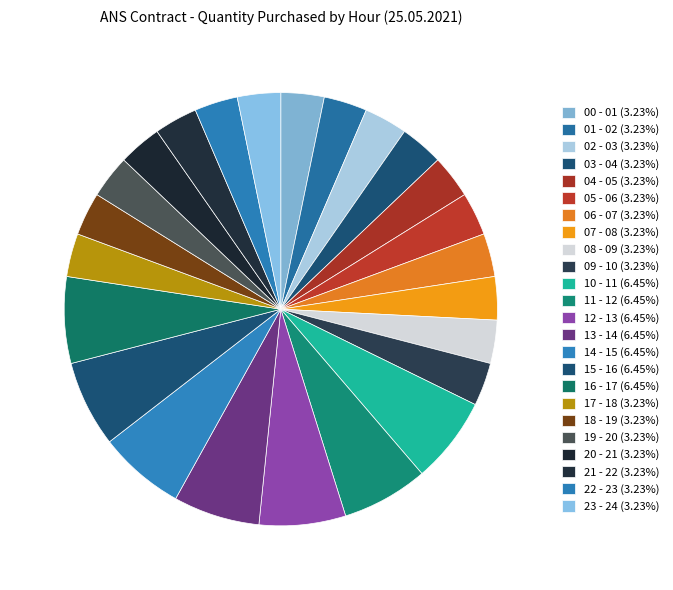

What percentage is the 20 - 21 slice, to the nearest percent?

3%